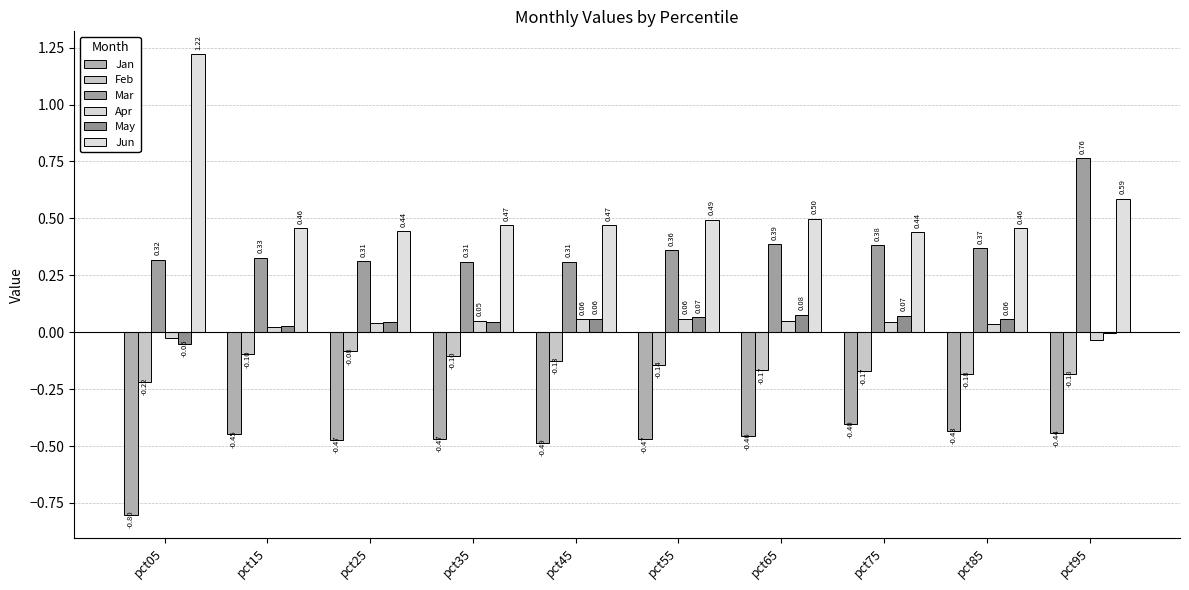

How many series are shown in this chart?

6